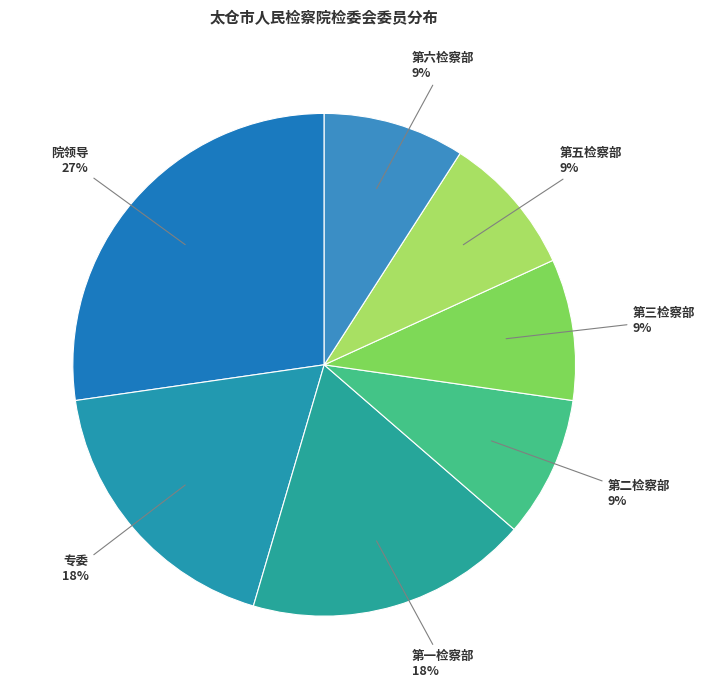

To the nearest percent, what is the average slice percentage?

14%